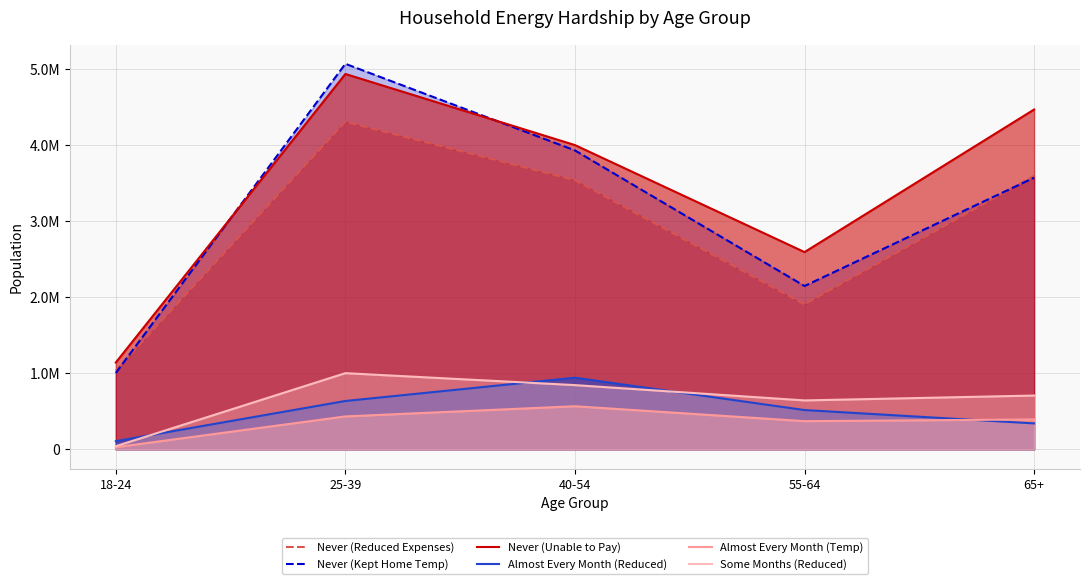

Reading right to left, transcribe all the data shown in this chart.

Never (Reduced Expenses): 65+=3600763	55-64=1906490	40-54=3541671	25-39=4310436	18-24=1036846
Never (Kept Home Temp): 65+=3574884	55-64=2148981	40-54=3933311	25-39=5073634	18-24=1005133
Never (Unable to Pay): 65+=4472043	55-64=2595523	40-54=4003920	25-39=4939810	18-24=1142433
Almost Every Month (Reduced): 65+=340374	55-64=516377	40-54=941945	25-39=635557	18-24=106611
Almost Every Month (Temp): 65+=392563	55-64=370110	40-54=566464	25-39=432513	18-24=27350
Some Months (Reduced): 65+=707055	55-64=643020	40-54=844598	25-39=1001924	18-24=40510